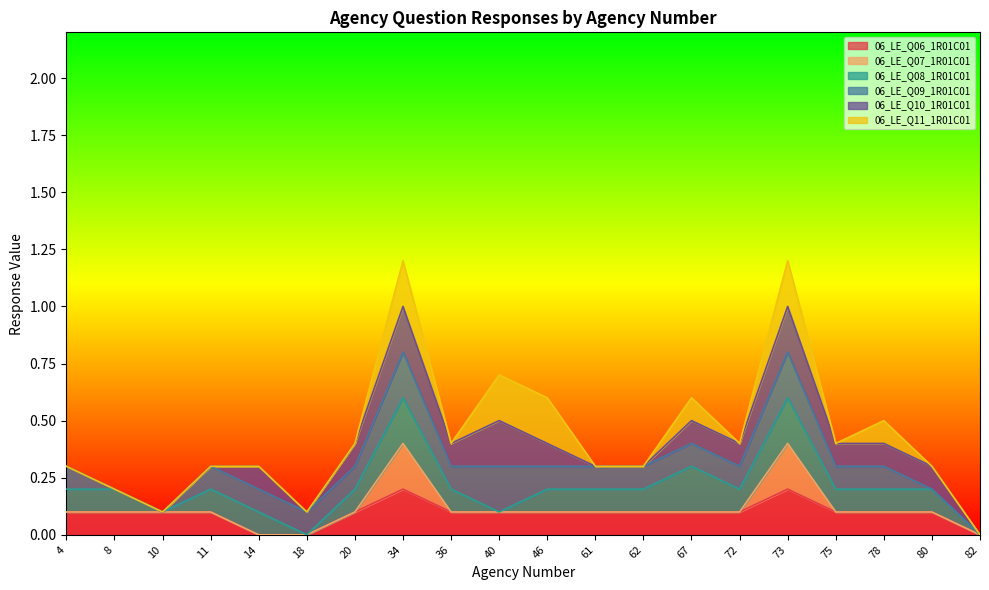

What is the total value across all series at 4?

0.3